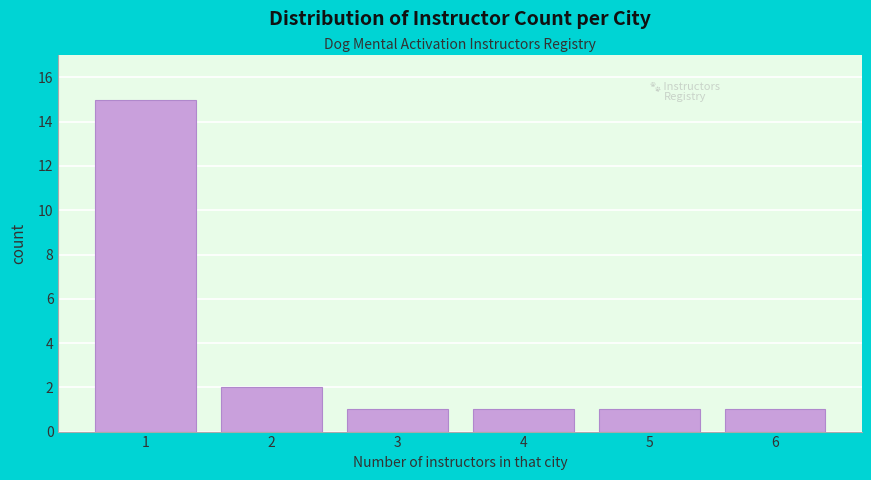

Reading left to right, list all the values displayed in this chart.

15	2	1	1	1	1